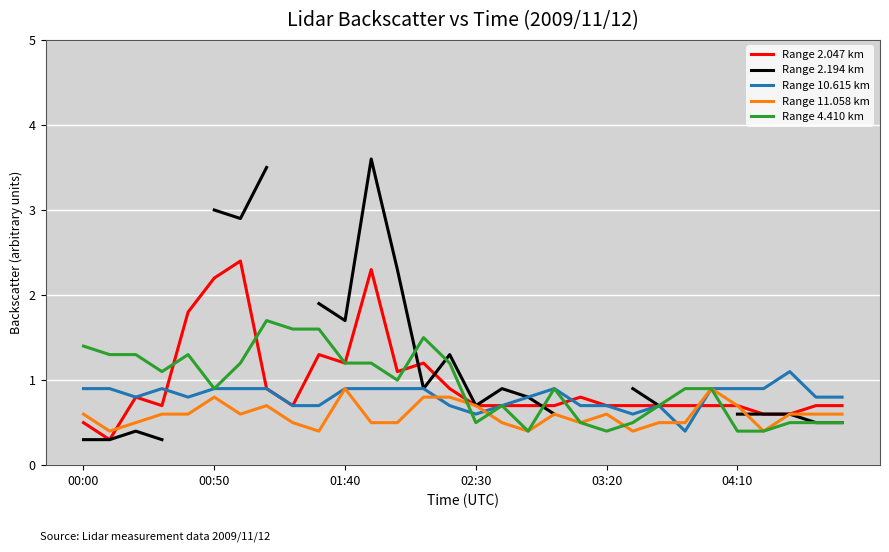

What is the maximum value for Range 4.410 km?

1.7